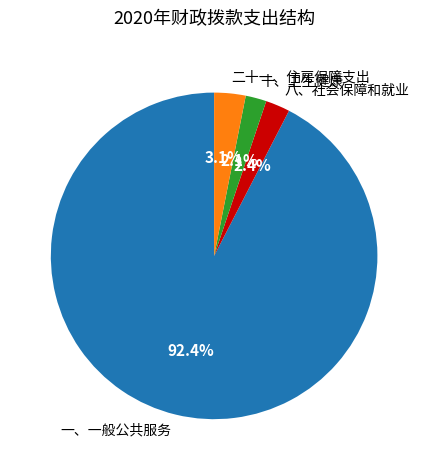

Which has a higher value, 二十一、住房保障支出 or 一、一般公共服务?

一、一般公共服务